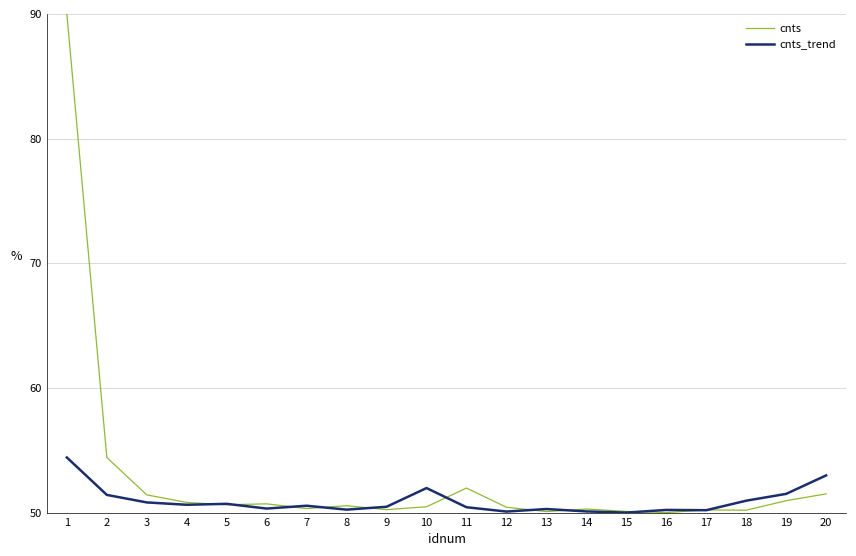

Rank the series by their maximum value, from lowest to highest.

cnts_trend, cnts